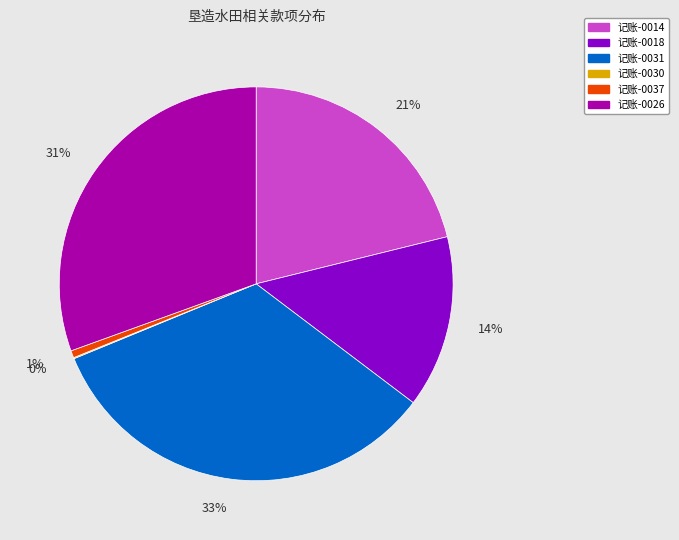

Do 记账-0018 and 记账-0014 together represent more than half of the pie?

No